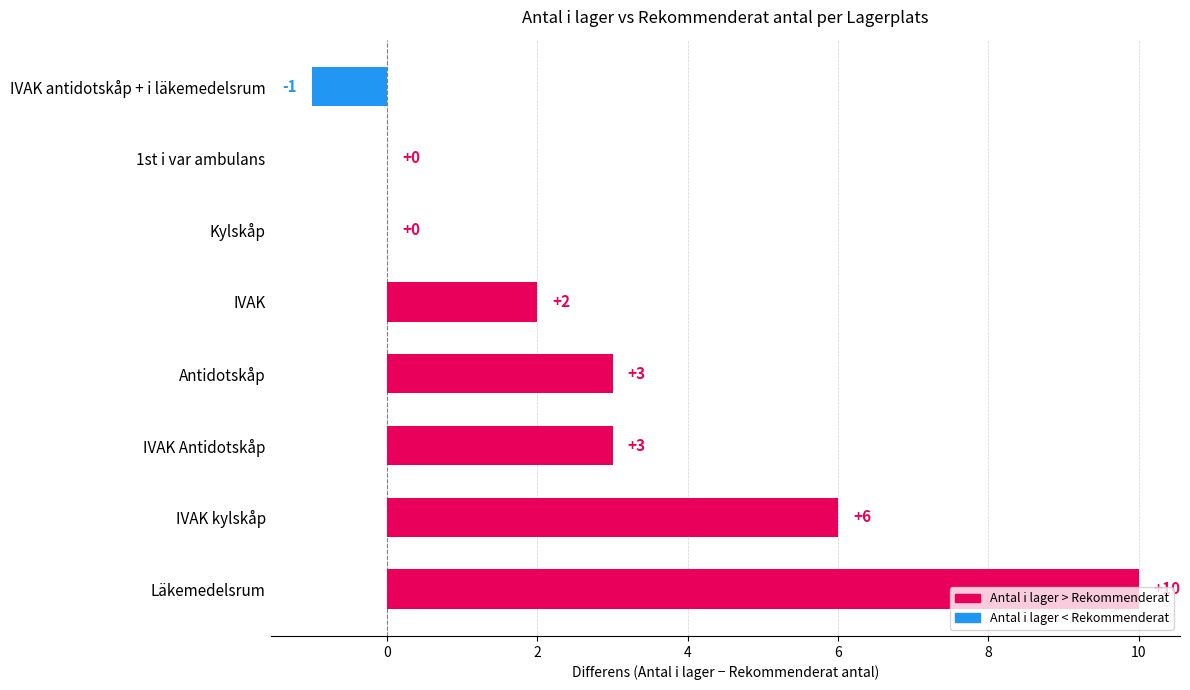

At which category does the chart reach its peak across all series?

Läkemedelsrum